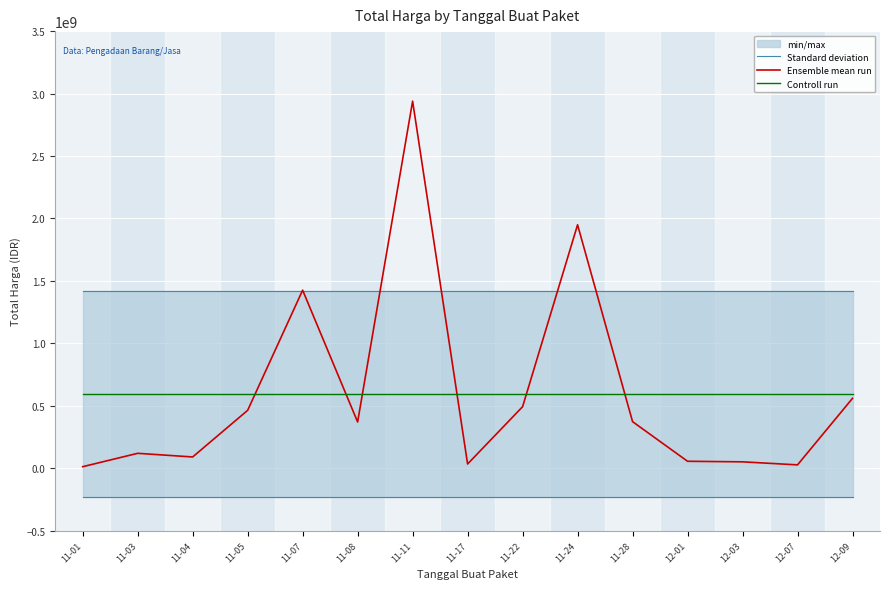

What is the value of the Ensemble mean run point at the 15th from the left?

559971000.0